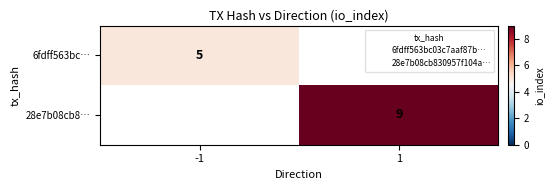

The 28e7b08cb8… series shows 0 at -1. True or false?

True